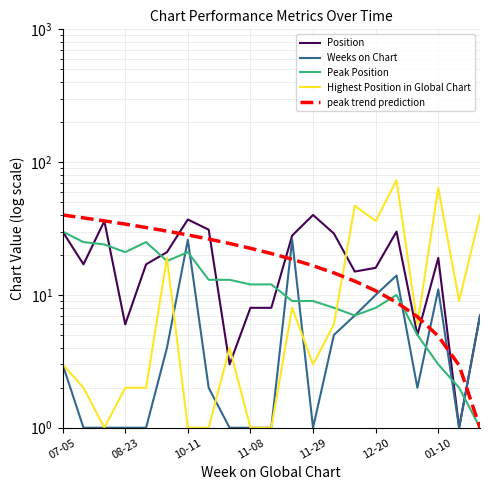

What is the difference between the maximum and minimum values in the Highest Position in Global Chart series?

72.0